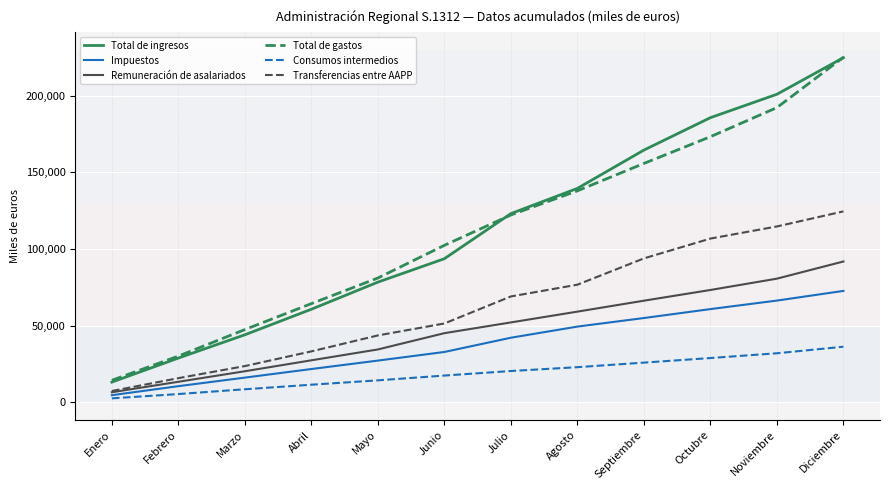

What are all the series names shown in the legend?

Total de ingresos, Impuestos, Remuneración de asalariados, Total de gastos, Consumos intermedios, Transferencias entre AAPP